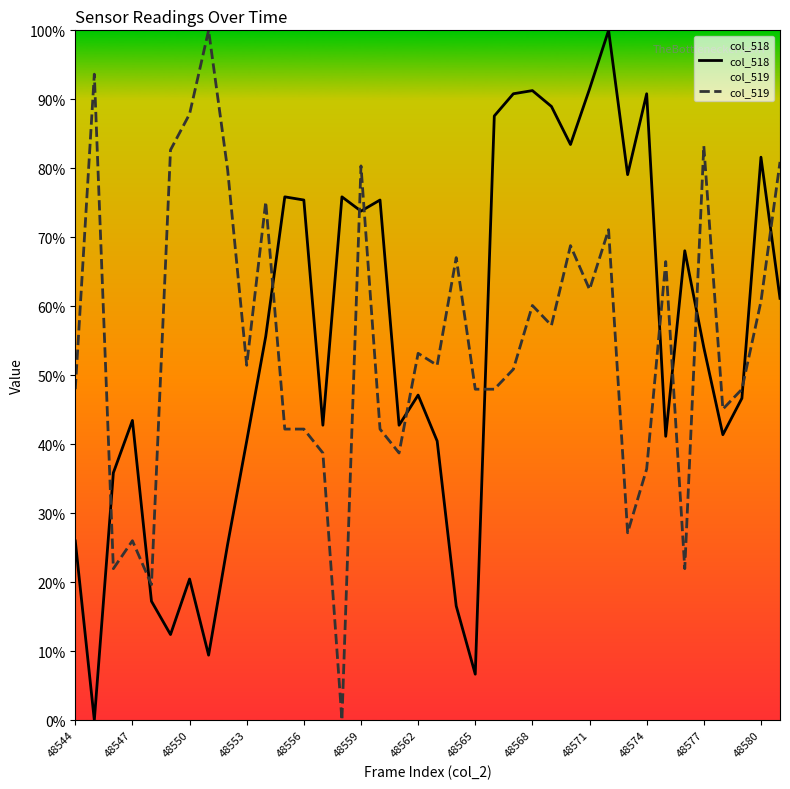

Reading left to right, what are all the values shown in this chart?

col_518: 0.3	0.0	0.4	0.4	0.2	0.1	0.2	0.1	0.3	0.4	0.6	0.8	0.8	0.4	0.8	0.7	0.8	0.4	0.5	0.4	0.2	0.1	0.9	0.9	0.9	0.9	0.8	0.9	1.0	0.8	0.9	0.4	0.7	0.5	0.4	0.5	0.8	0.6
col_519: 0.5	0.9	0.2	0.3	0.2	0.8	0.9	1.0	0.8	0.5	0.8	0.4	0.4	0.4	0.0	0.8	0.4	0.4	0.5	0.5	0.7	0.5	0.5	0.5	0.6	0.6	0.7	0.6	0.7	0.3	0.4	0.7	0.2	0.8	0.5	0.5	0.6	0.8